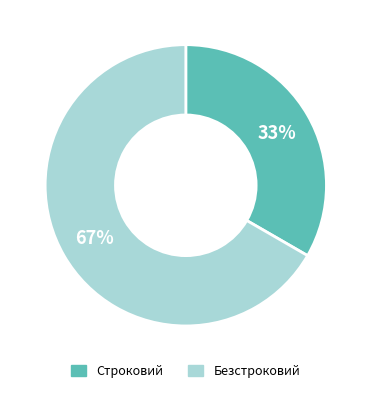

How many slices are in this pie chart?

2